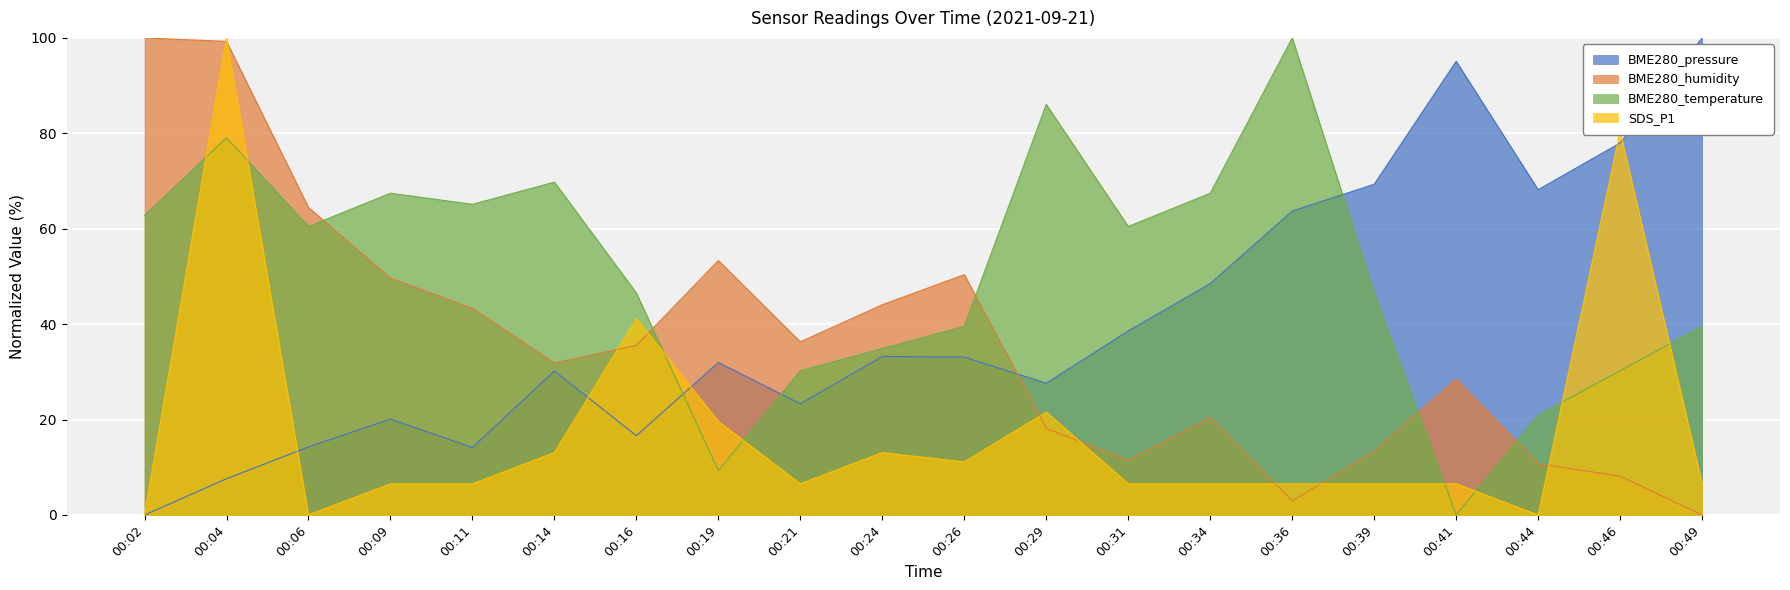

The value of SDS_P1 at 00:31 is 6.5. True or false?

True